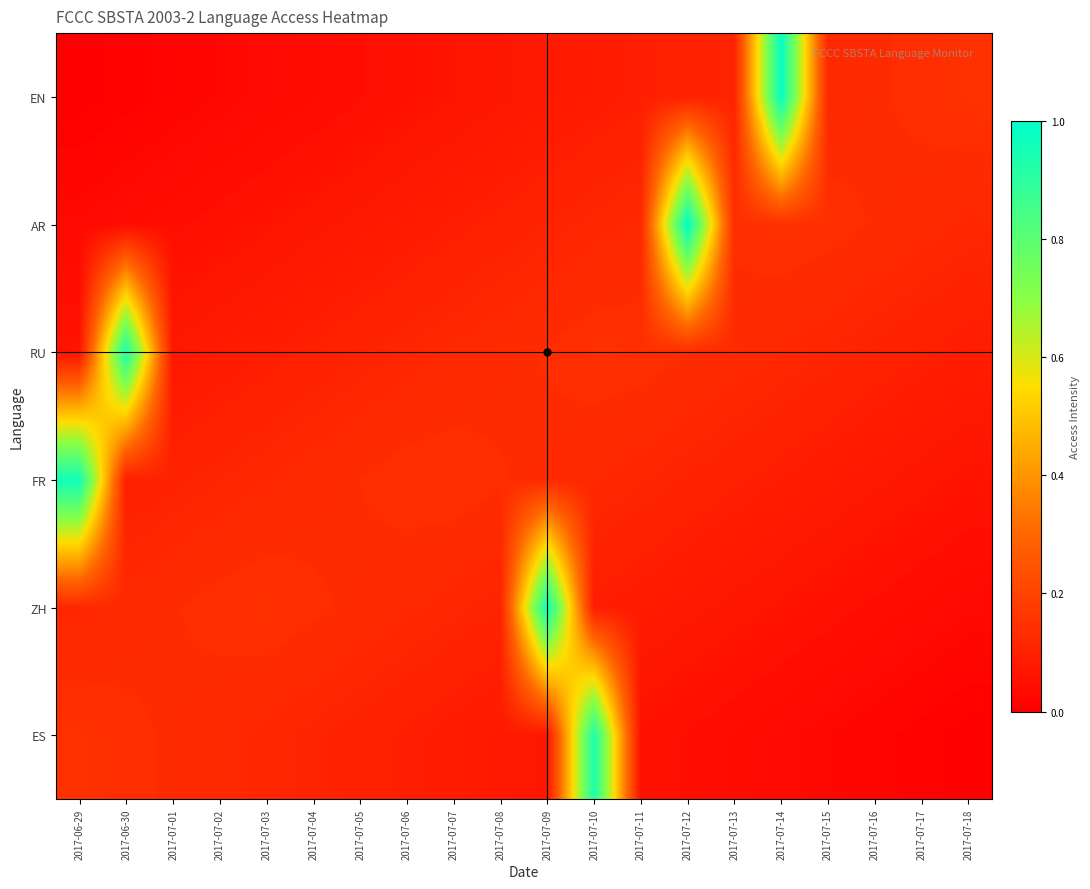

Reading left to right, list all the values displayed in this chart.

ES: 2017-06-29=0.1	2017-06-30=0.1	2017-07-01=0.1	2017-07-02=0.1	2017-07-03=0.1	2017-07-04=0.1	2017-07-05=0.1	2017-07-06=0.1	2017-07-07=0.1	2017-07-08=0.1	2017-07-09=0.1	2017-07-10=0.9	2017-07-11=0.1	2017-07-12=0.0	2017-07-13=0.0	2017-07-14=0.0	2017-07-15=0.0	2017-07-16=0.0	2017-07-17=0.0	2017-07-18=0.0
ZH: 2017-06-29=0.1	2017-06-30=0.1	2017-07-01=0.1	2017-07-02=0.1	2017-07-03=0.1	2017-07-04=0.1	2017-07-05=0.1	2017-07-06=0.1	2017-07-07=0.1	2017-07-08=0.1	2017-07-09=1.0	2017-07-10=0.1	2017-07-11=0.1	2017-07-12=0.1	2017-07-13=0.1	2017-07-14=0.1	2017-07-15=0.1	2017-07-16=0.0	2017-07-17=0.0	2017-07-18=0.0
FR: 2017-06-29=1.0	2017-06-30=0.1	2017-07-01=0.1	2017-07-02=0.1	2017-07-03=0.1	2017-07-04=0.1	2017-07-05=0.1	2017-07-06=0.1	2017-07-07=0.1	2017-07-08=0.1	2017-07-09=0.1	2017-07-10=0.1	2017-07-11=0.1	2017-07-12=0.1	2017-07-13=0.1	2017-07-14=0.1	2017-07-15=0.1	2017-07-16=0.1	2017-07-17=0.1	2017-07-18=0.1
RU: 2017-06-29=0.1	2017-06-30=0.9	2017-07-01=0.1	2017-07-02=0.1	2017-07-03=0.1	2017-07-04=0.1	2017-07-05=0.1	2017-07-06=0.1	2017-07-07=0.1	2017-07-08=0.1	2017-07-09=0.1	2017-07-10=0.1	2017-07-11=0.1	2017-07-12=0.1	2017-07-13=0.1	2017-07-14=0.1	2017-07-15=0.1	2017-07-16=0.1	2017-07-17=0.1	2017-07-18=0.1
AR: 2017-06-29=0.0	2017-06-30=0.0	2017-07-01=0.0	2017-07-02=0.1	2017-07-03=0.1	2017-07-04=0.1	2017-07-05=0.1	2017-07-06=0.1	2017-07-07=0.1	2017-07-08=0.1	2017-07-09=0.1	2017-07-10=0.1	2017-07-11=0.1	2017-07-12=1.0	2017-07-13=0.1	2017-07-14=0.1	2017-07-15=0.1	2017-07-16=0.1	2017-07-17=0.1	2017-07-18=0.1
EN: 2017-06-29=0.0	2017-06-30=0.0	2017-07-01=0.0	2017-07-02=0.0	2017-07-03=0.0	2017-07-04=0.0	2017-07-05=0.0	2017-07-06=0.1	2017-07-07=0.1	2017-07-08=0.1	2017-07-09=0.1	2017-07-10=0.1	2017-07-11=0.1	2017-07-12=0.1	2017-07-13=0.1	2017-07-14=1.0	2017-07-15=0.1	2017-07-16=0.1	2017-07-17=0.1	2017-07-18=0.1